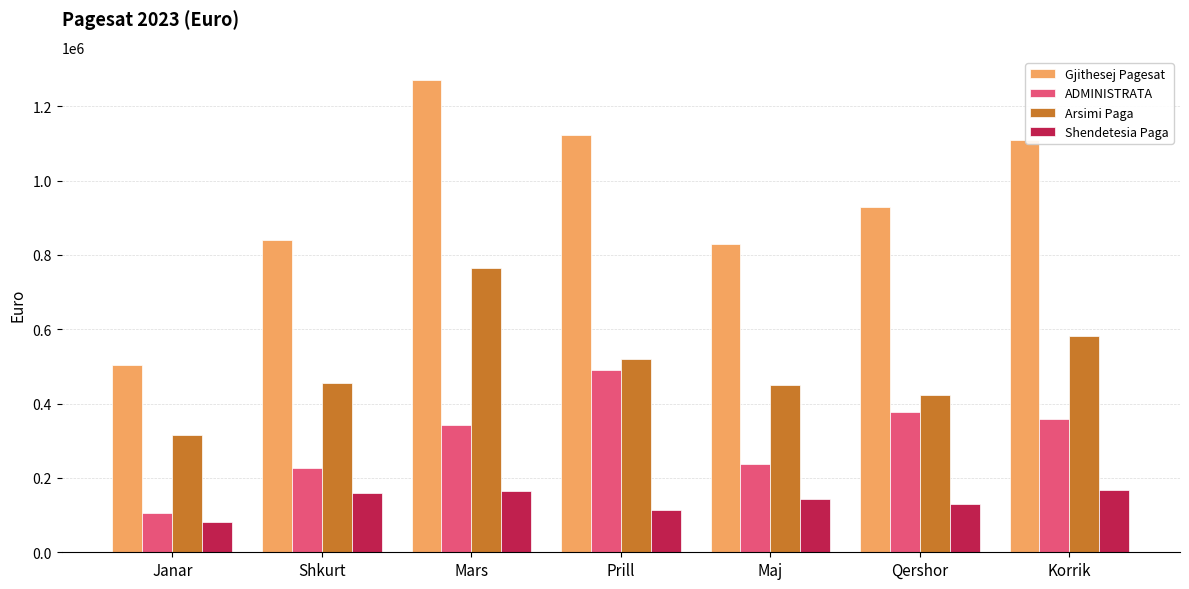

The value of ADMINISTRATA at Korrik is 358831.3. True or false?

True